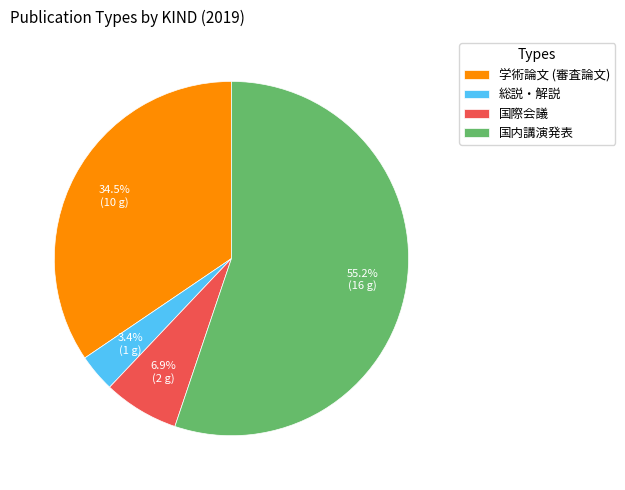

What percentage do 国内講演発表 and 学術論文 (審査論文) together represent?

89.7%